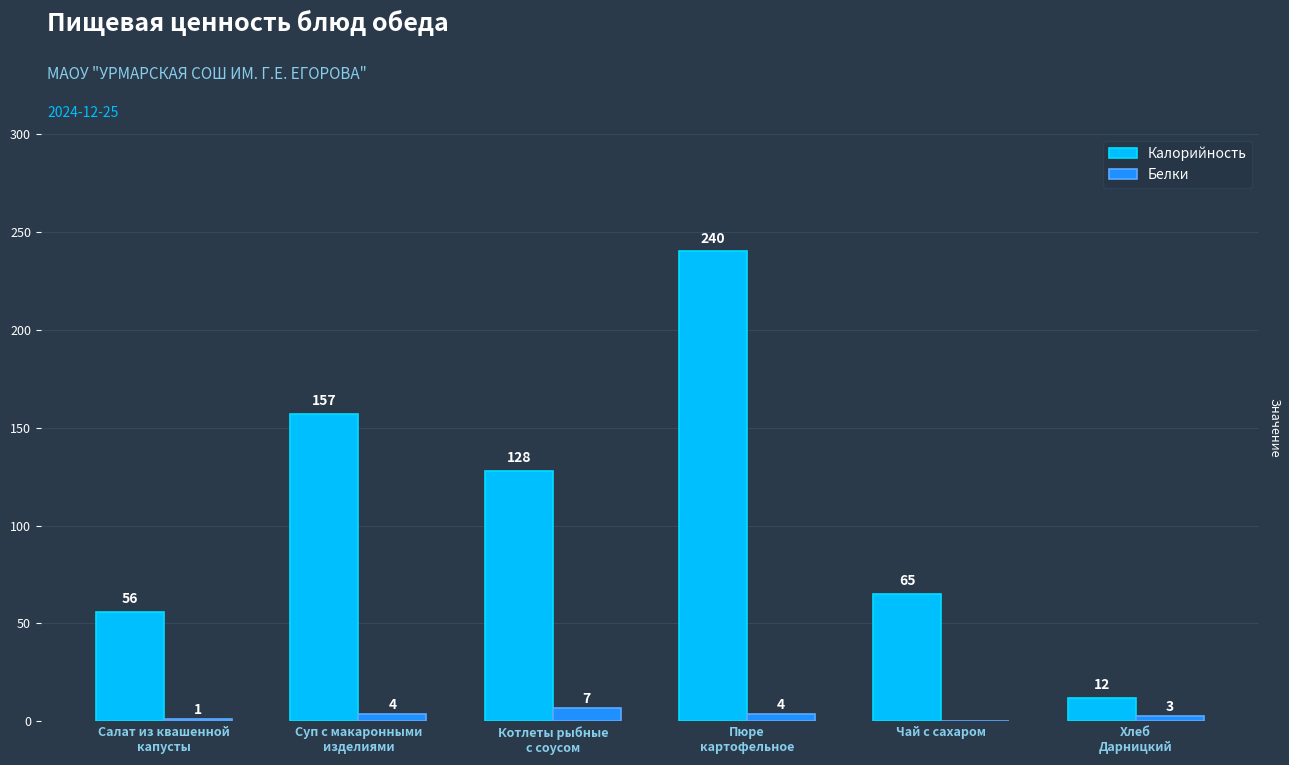

Are the bars grouped side by side (vs. stacked)?

Yes